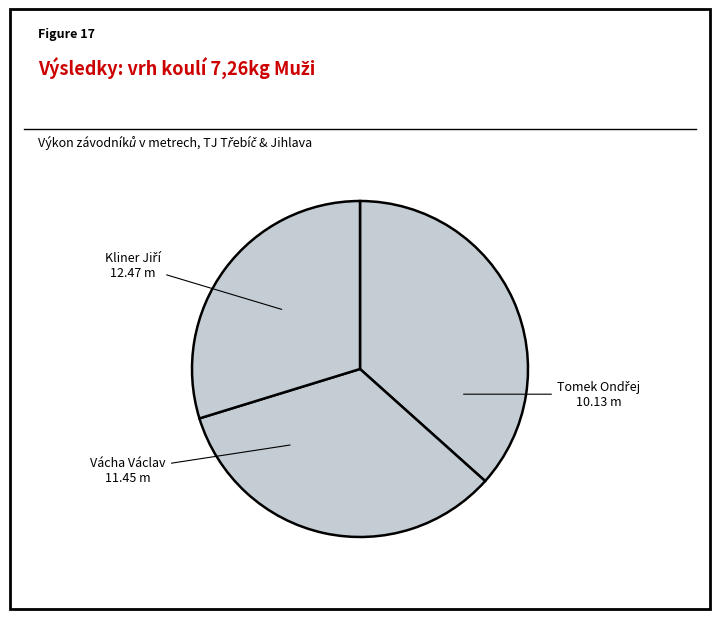

True or false: Vácha Václav accounts for 19% of the total.

False